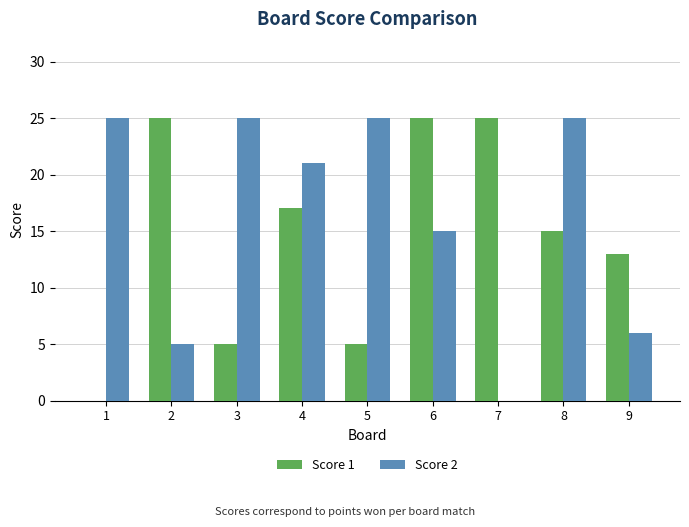

Does the chart contain stacked bars?

No